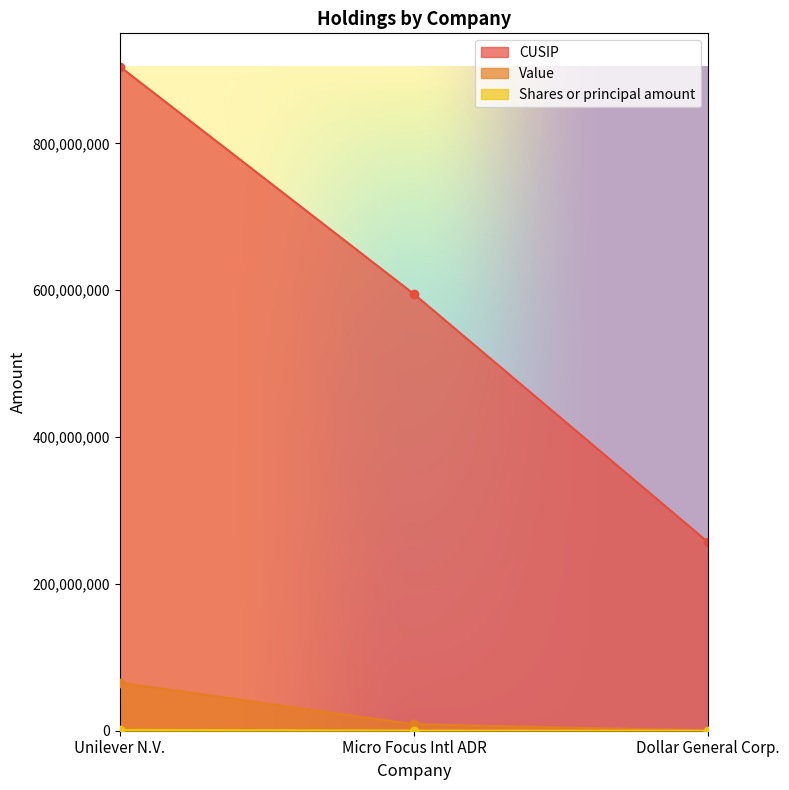

Between Unilever N.V. and Micro Focus Intl ADR, which series saw the biggest shift?

CUSIP